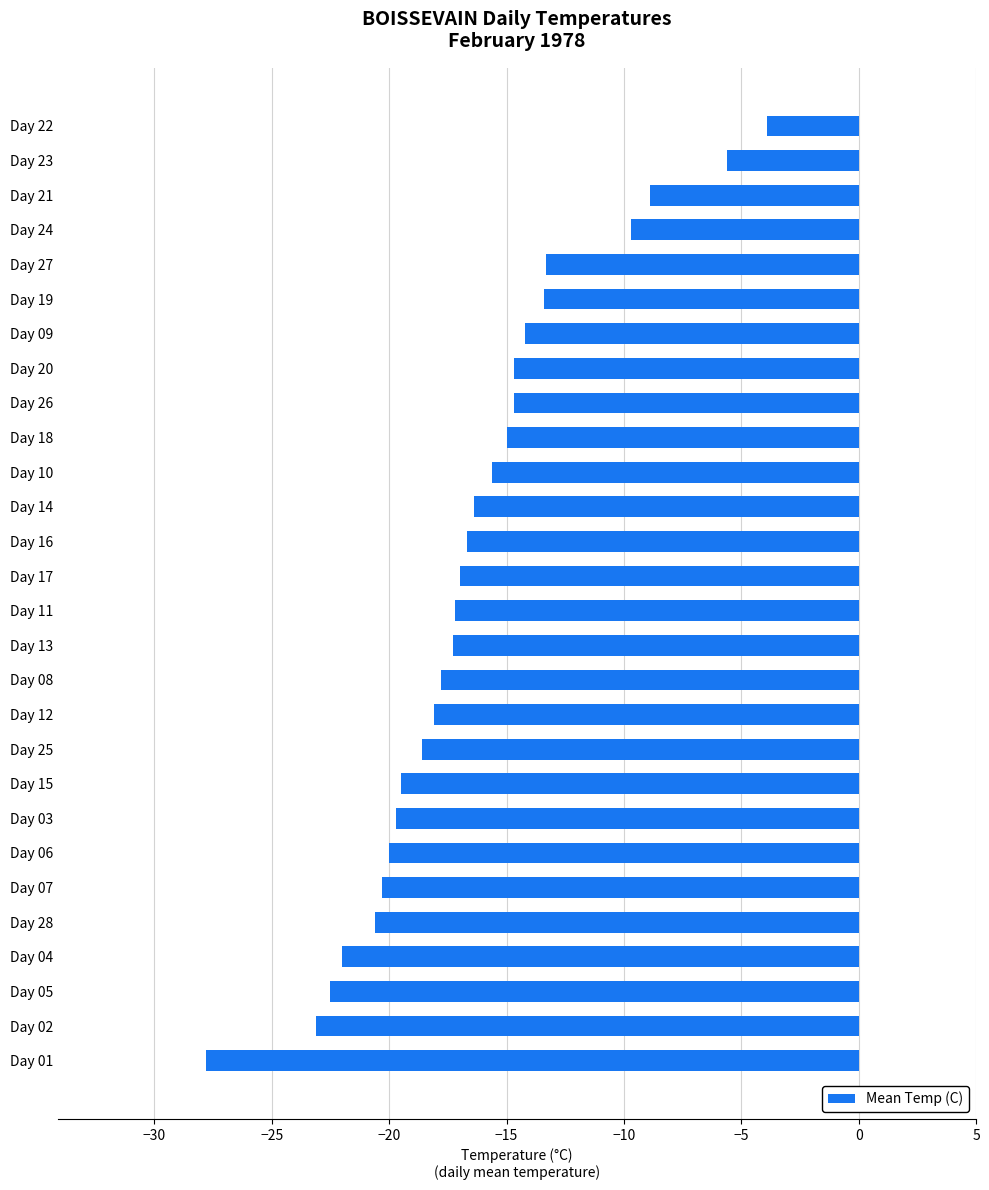

What is the value of the 7th bar from the top?

-14.2